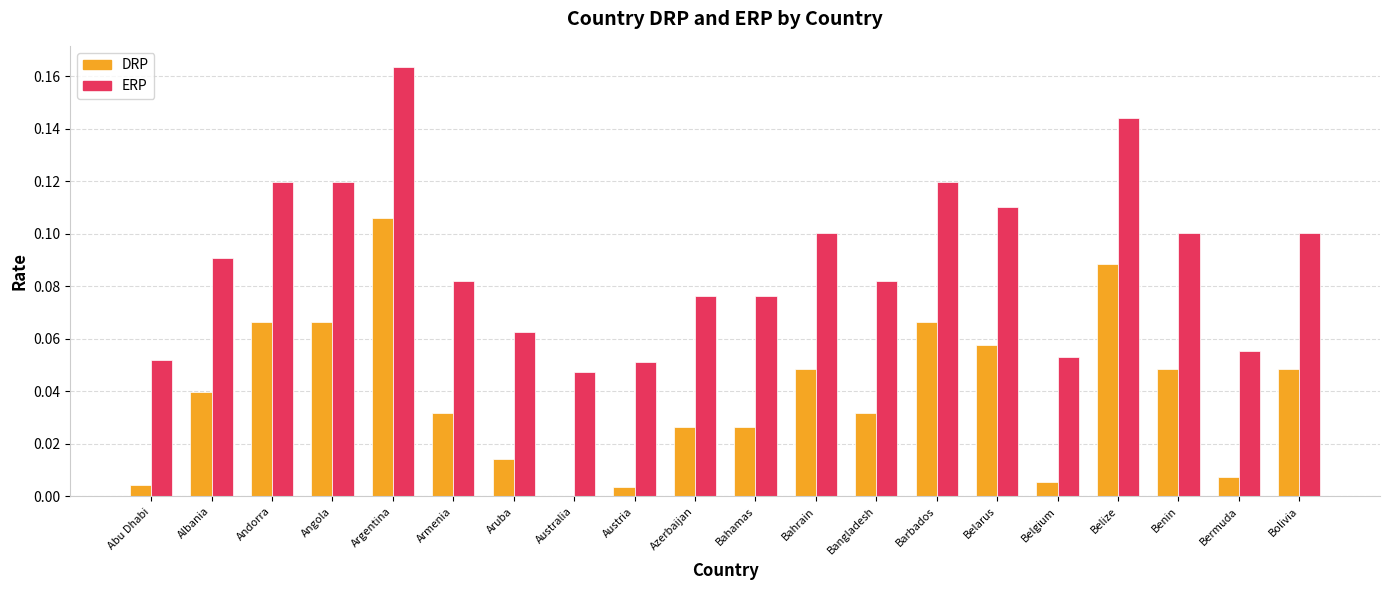

The value of ERP at Belarus is 0.1. True or false?

True